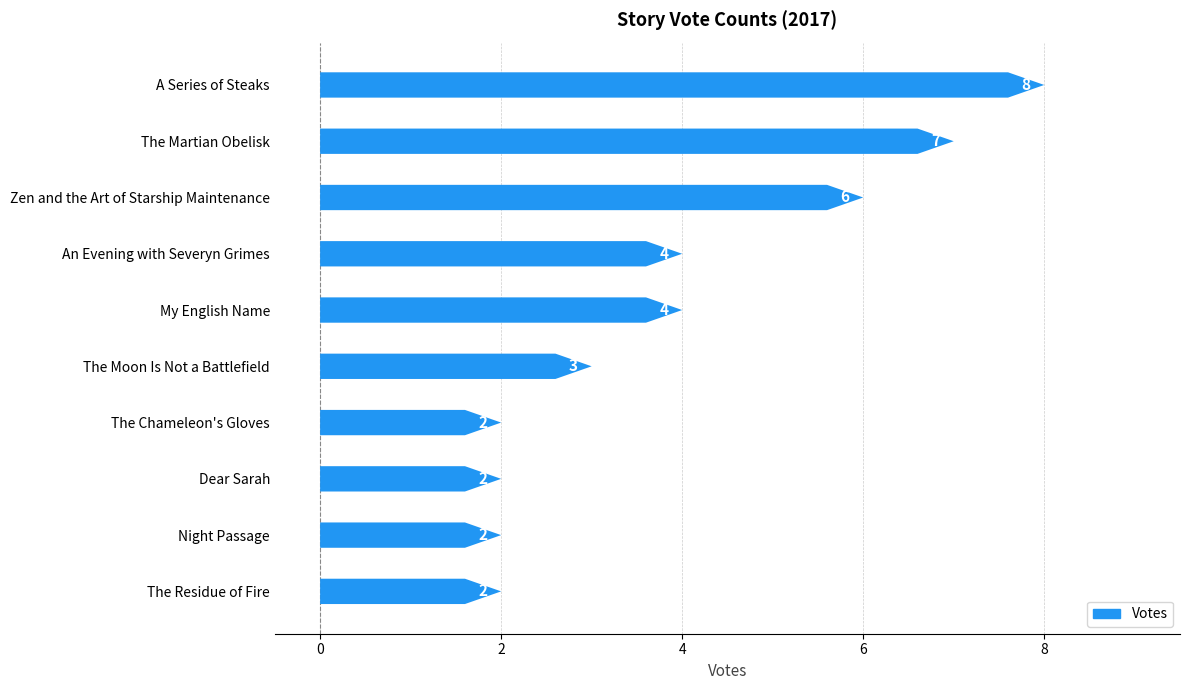

What is the maximum value shown in the chart?

8